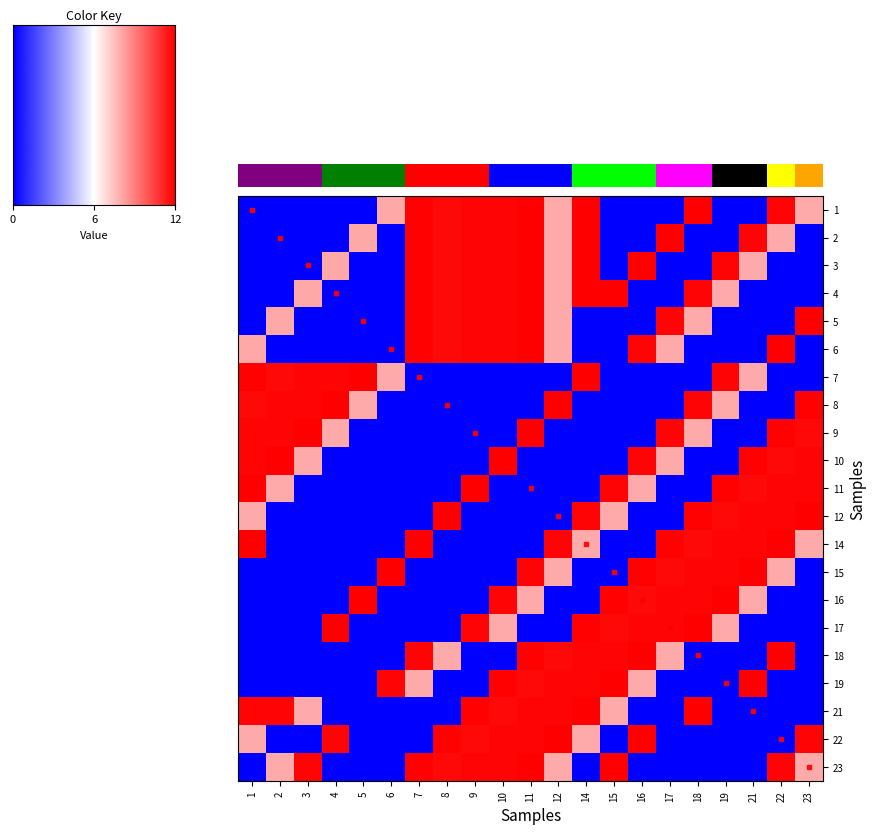

How many data points in 11 are above 0?

9